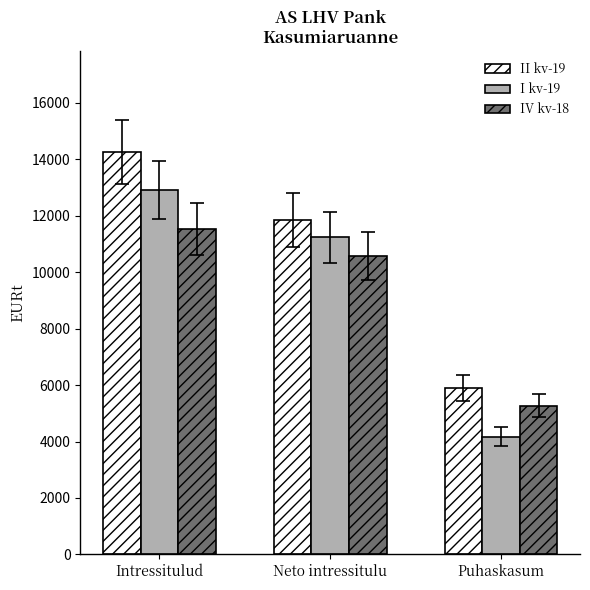

At which category is the sum across all series the highest?

Intressitulud